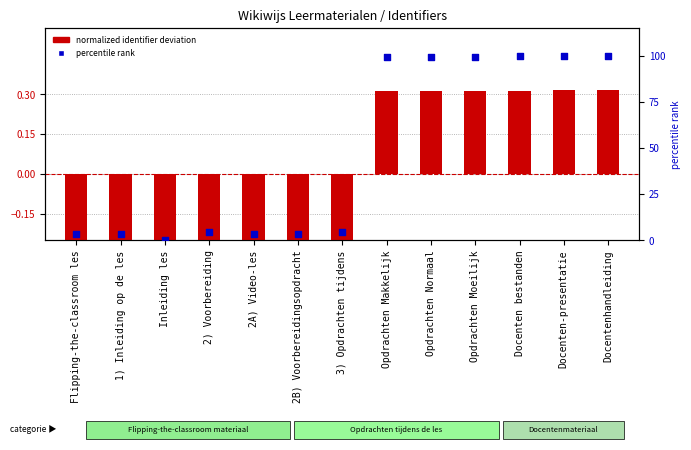

Is the value of percentile rank at 2B) Voorbereidingsopdracht greater than the value of normalized identifier deviation at 3) Opdrachten tijdens?

Yes